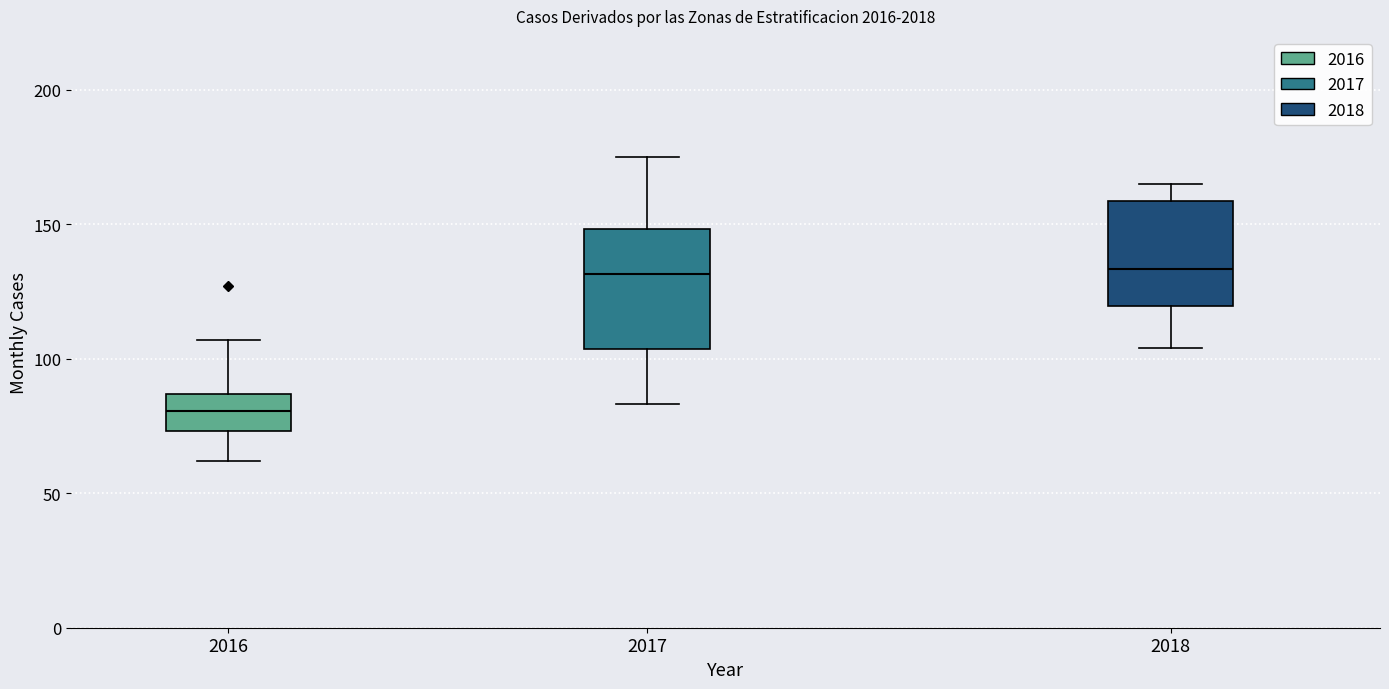

Reading left to right, transcribe this box plot: for each box, give where its median line is, the range the box spans, and where its two whiskers end, as read against the y-axis. The values are not printed on the chart, so give them approximately, as read against the axis.

2016: median 80, box 75 to 85, whiskers 60 to 105
2017: median 130, box 105 to 150, whiskers 85 to 175
2018: median 135, box 120 to 160, whiskers 105 to 165